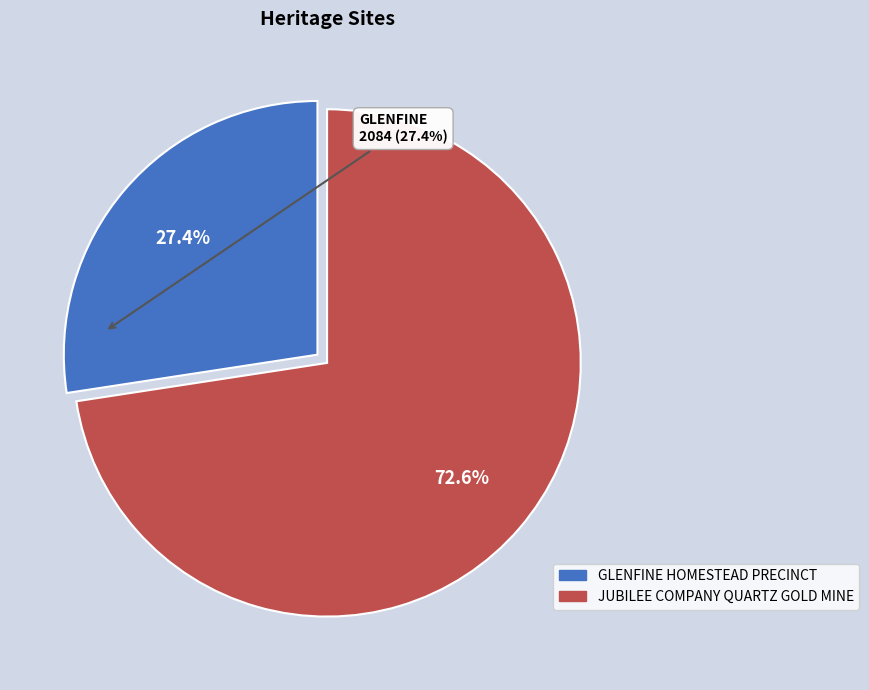

Is it true that JUBILEE COMPANY QUARTZ GOLD MINE is 73% of the pie?

True